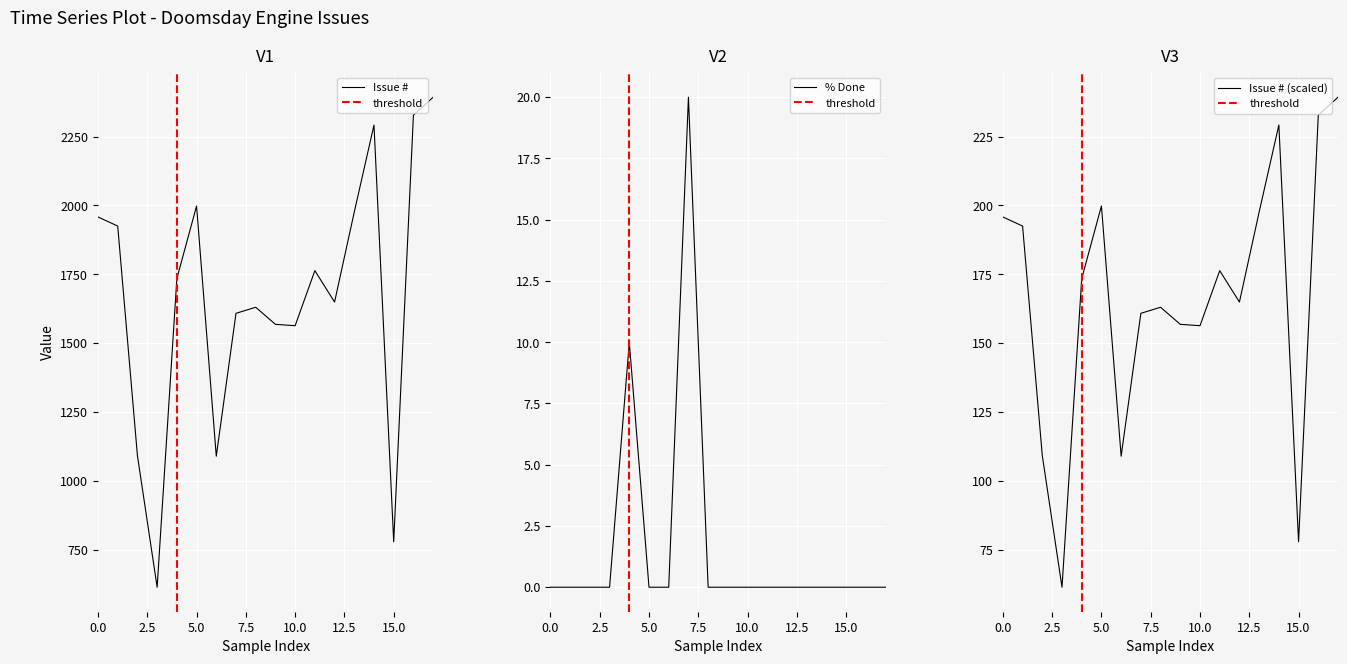

Is this an area chart (filled region under the line)?

No